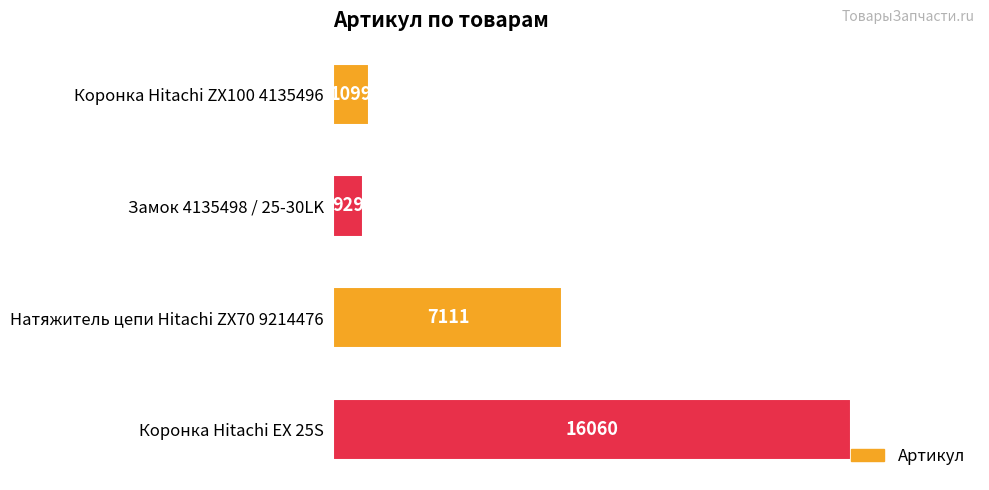

Where is the data nearest to the value 8494?

Натяжитель цепи Hitachi ZX70 9214476